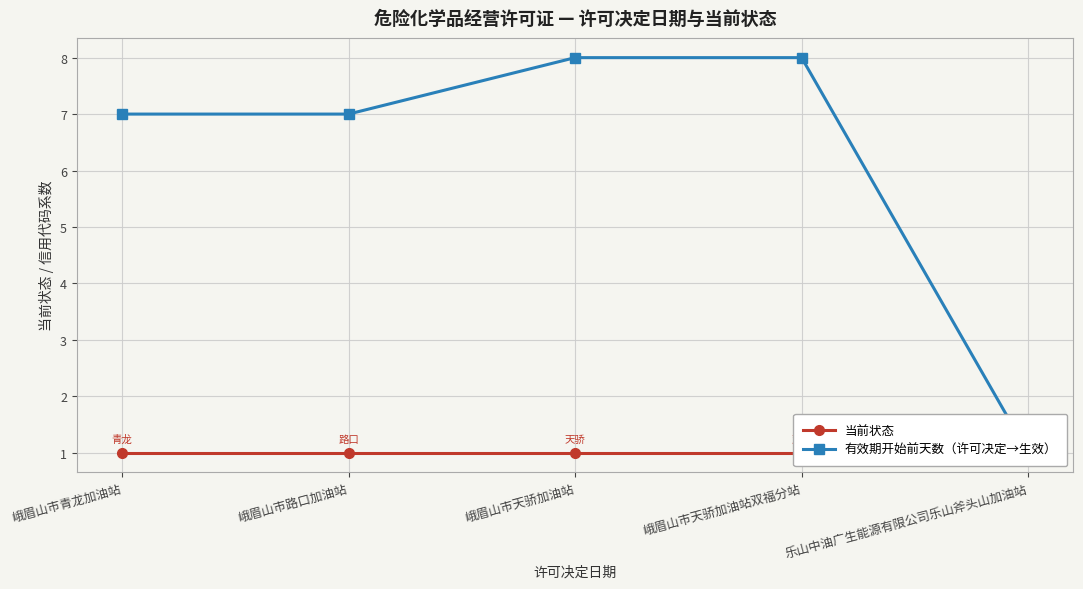

What is the sum of the 当前状态 values at 峨眉山市天骄加油站 and 峨眉山市路口加油站?

2